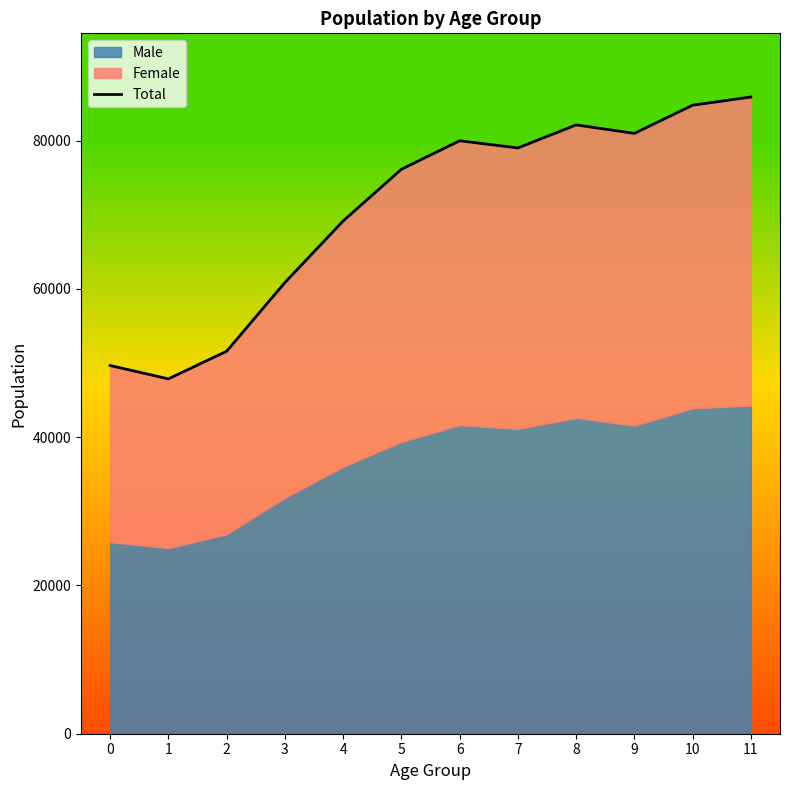

How many data points are less than 78998?

6